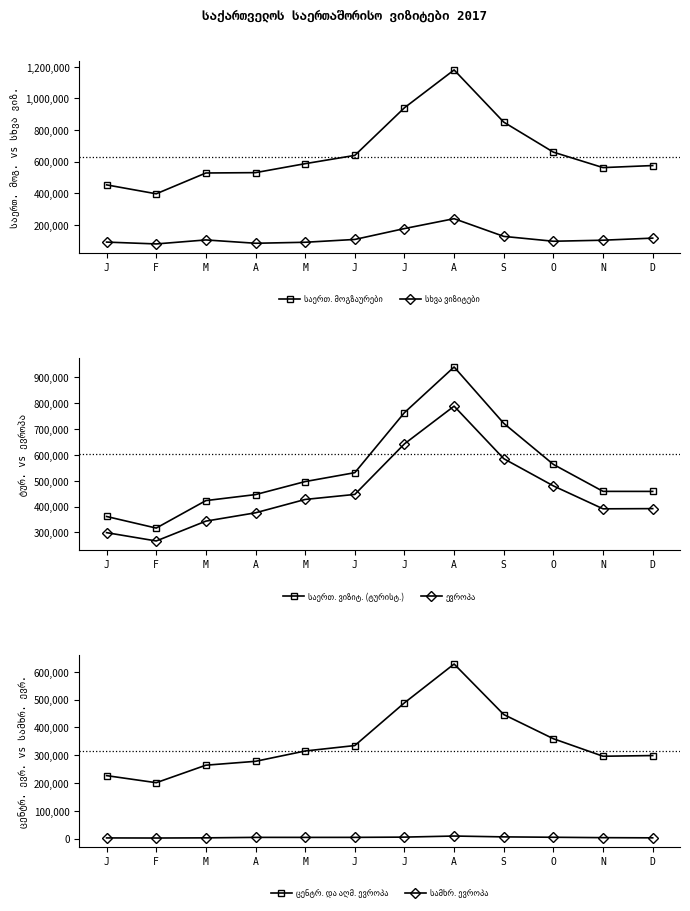

What is the label of the 9th point from the left?

S